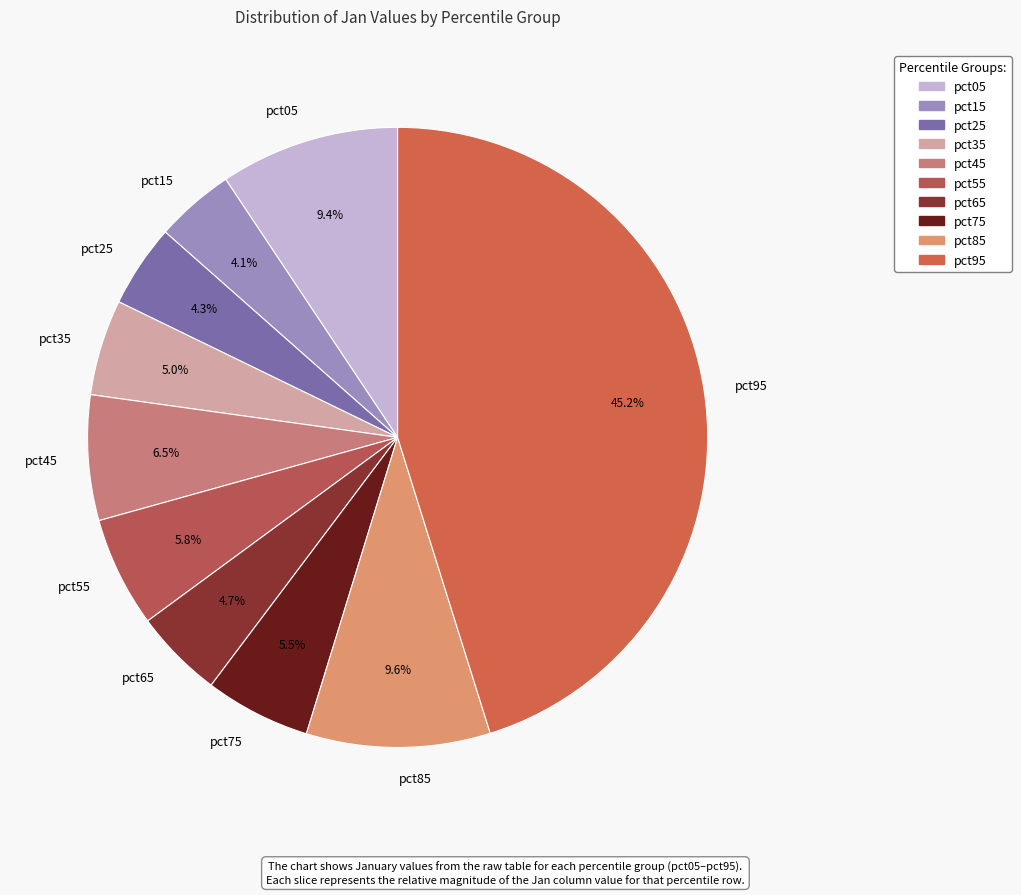

How many slices are in this pie chart?

10